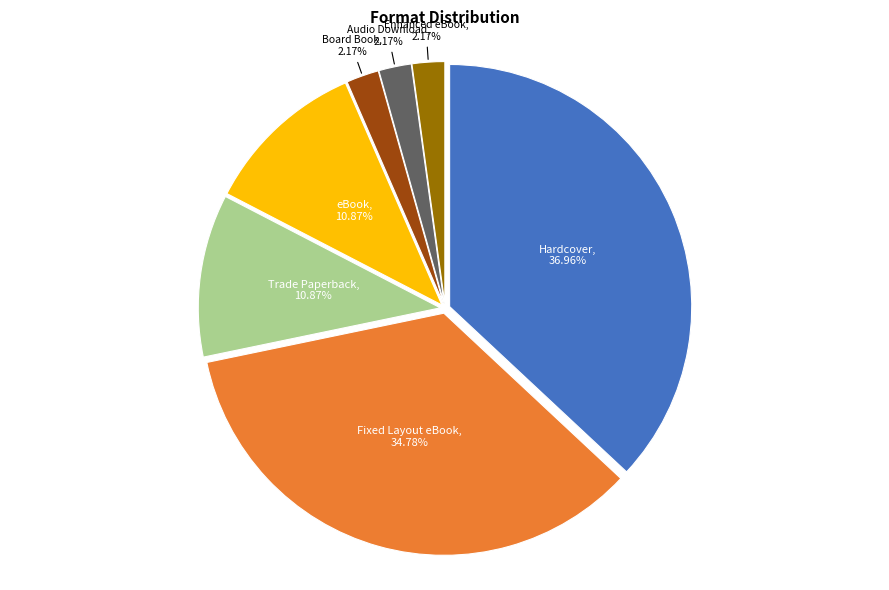

Is there a majority slice in this chart?

No